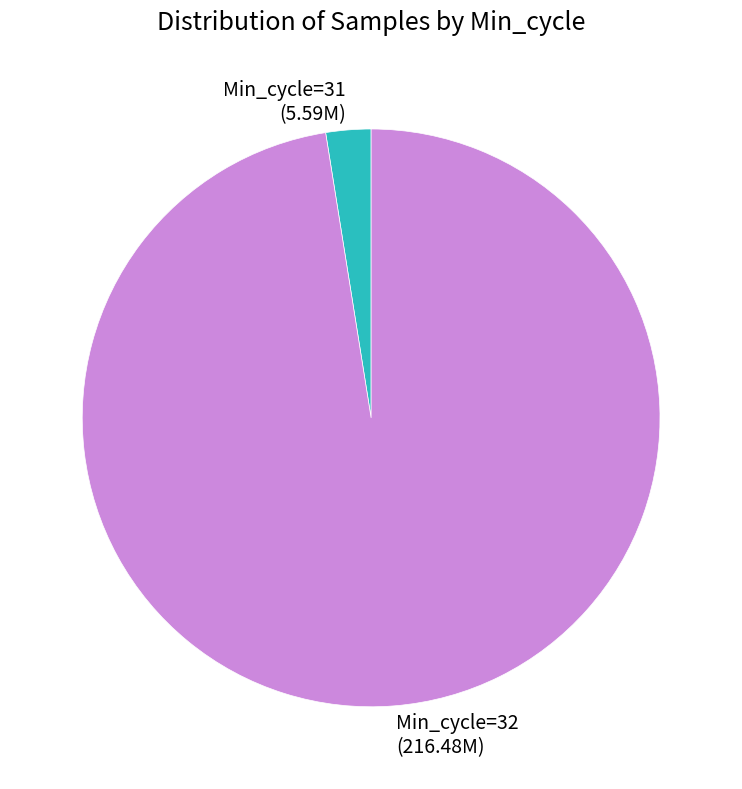

Does any single category account for the majority?

Yes